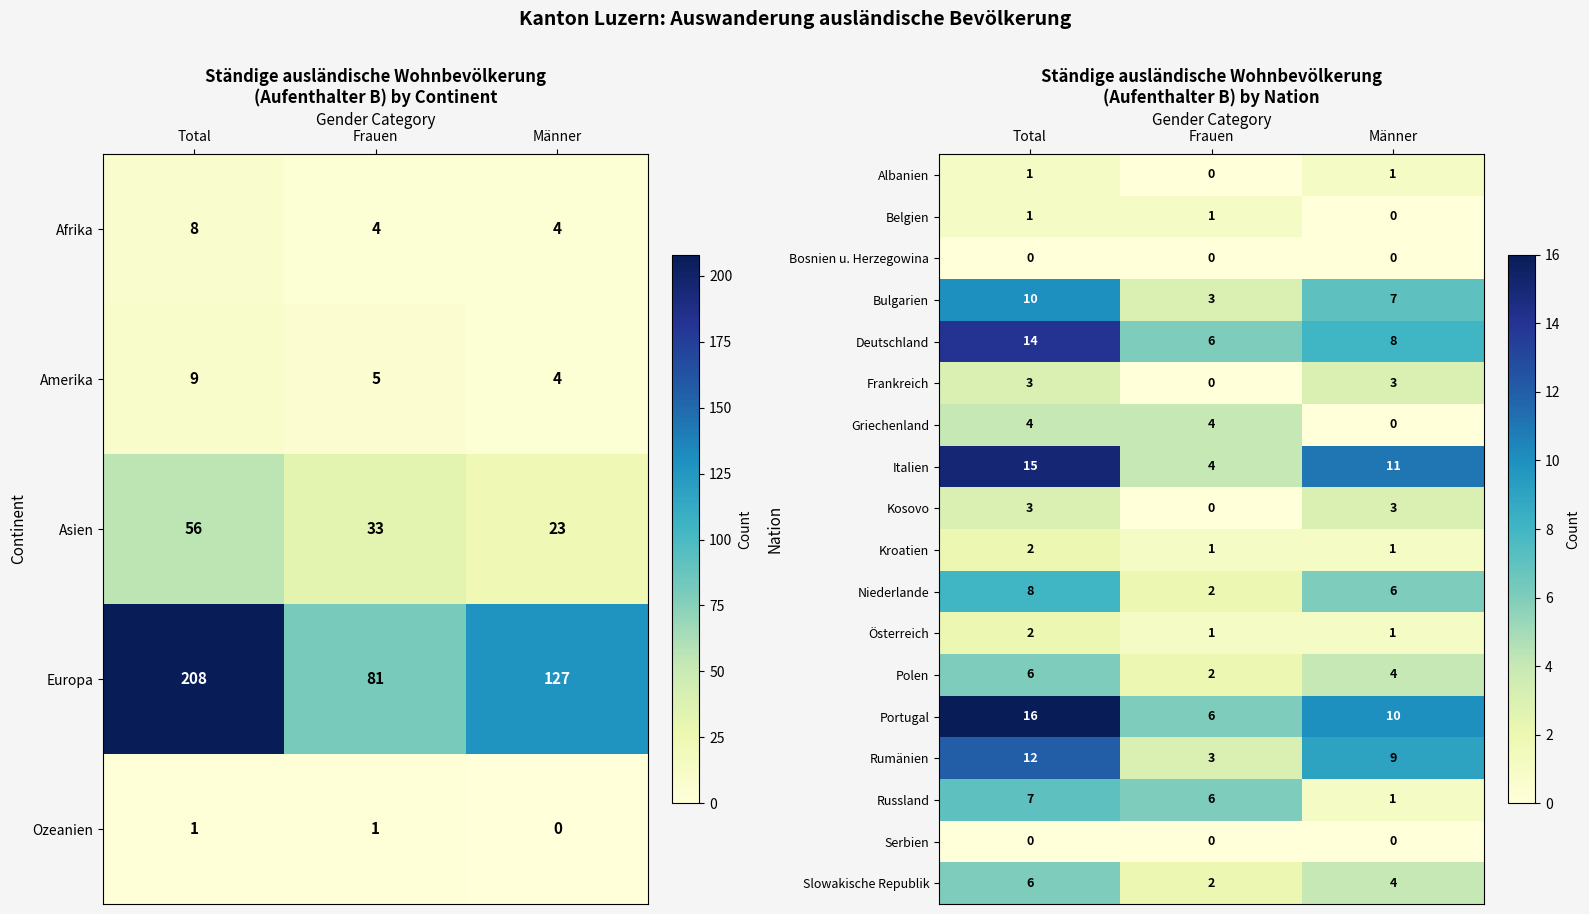

Is it true that Belgien equals 2 at Total?

False